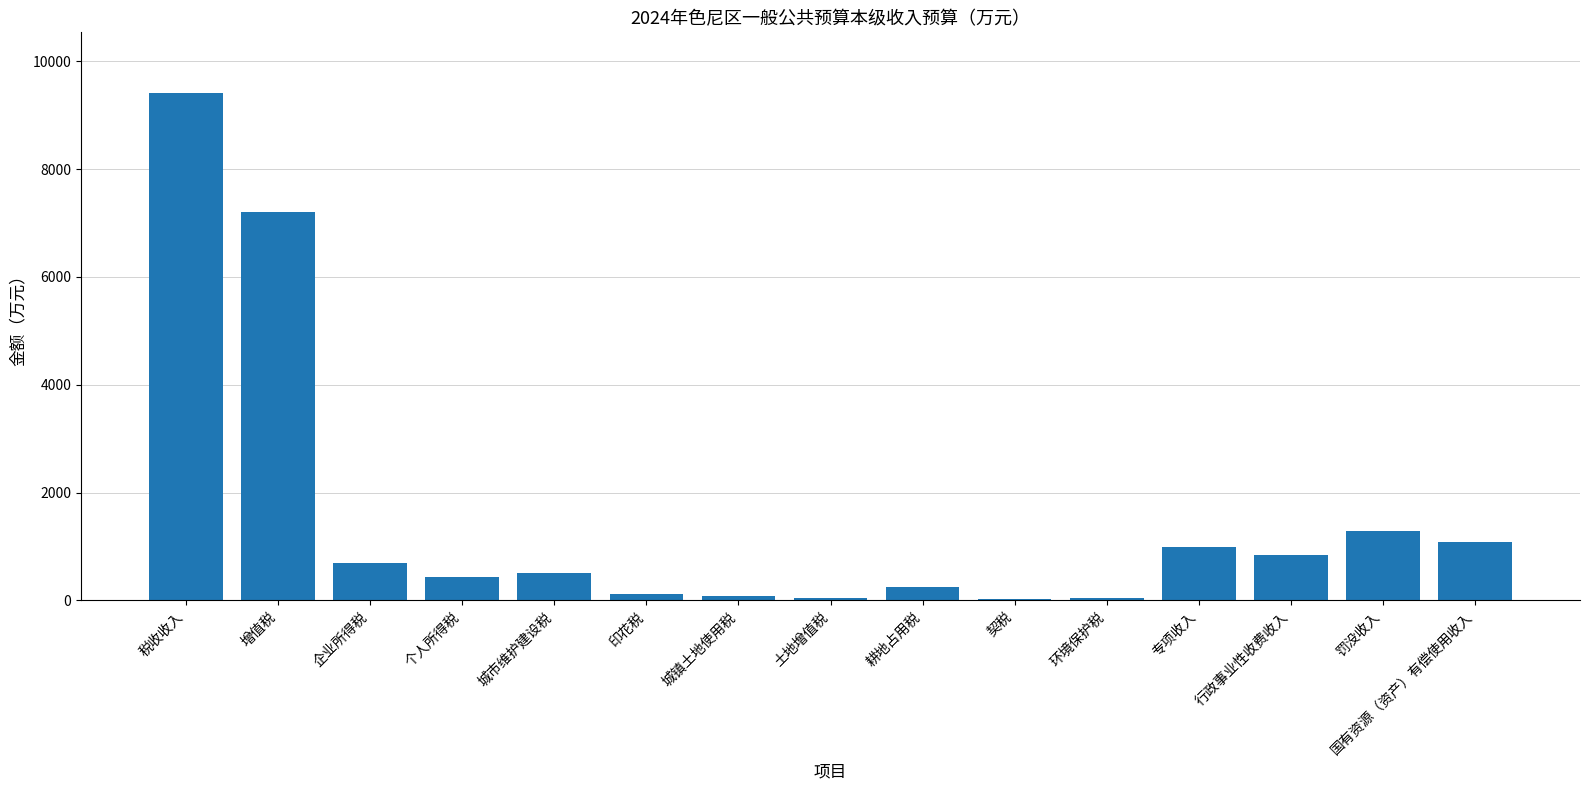

What is the sum of the values at 耕地占用税 and 环境保护税?

285.0